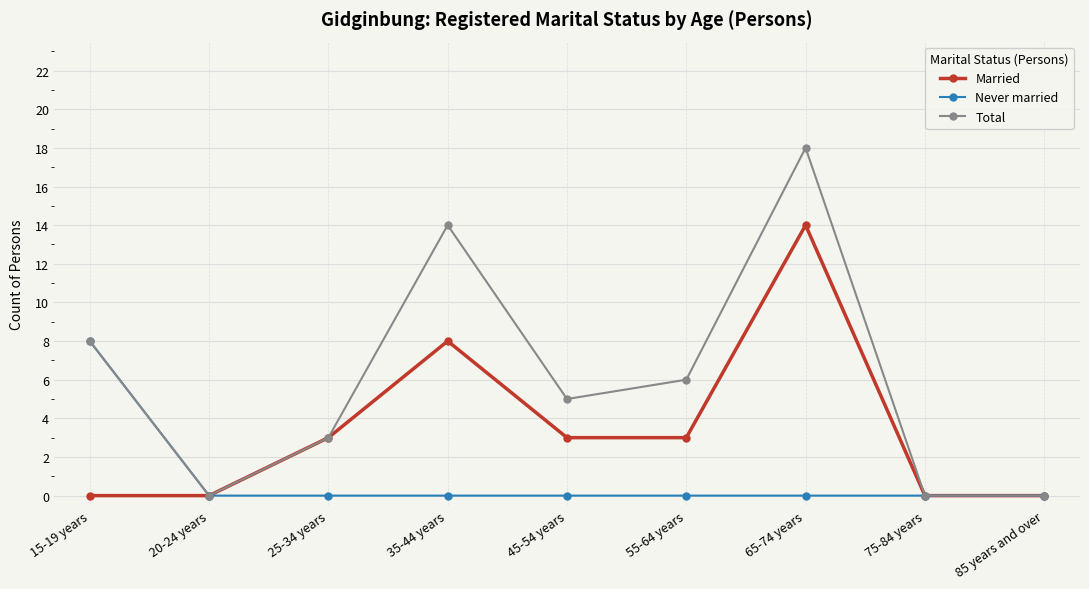

How many values in the Total series are below 5?

4